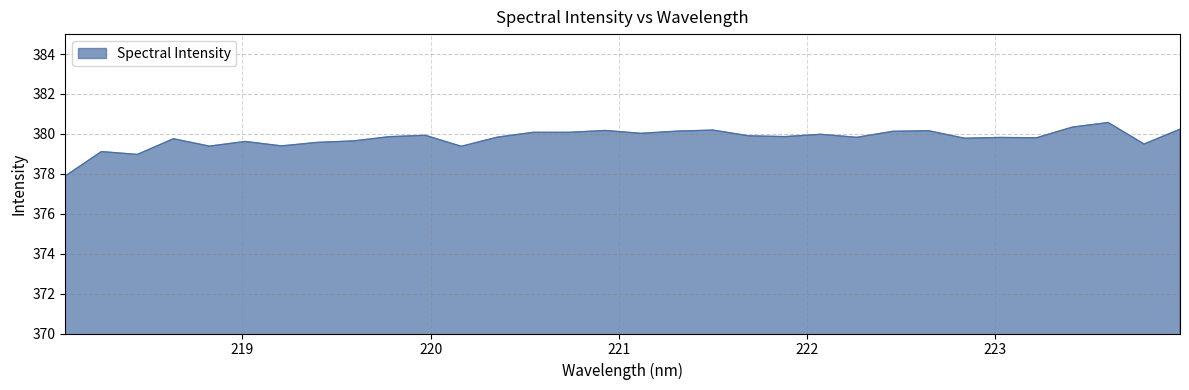

What is the maximum value shown in the chart?

380.6